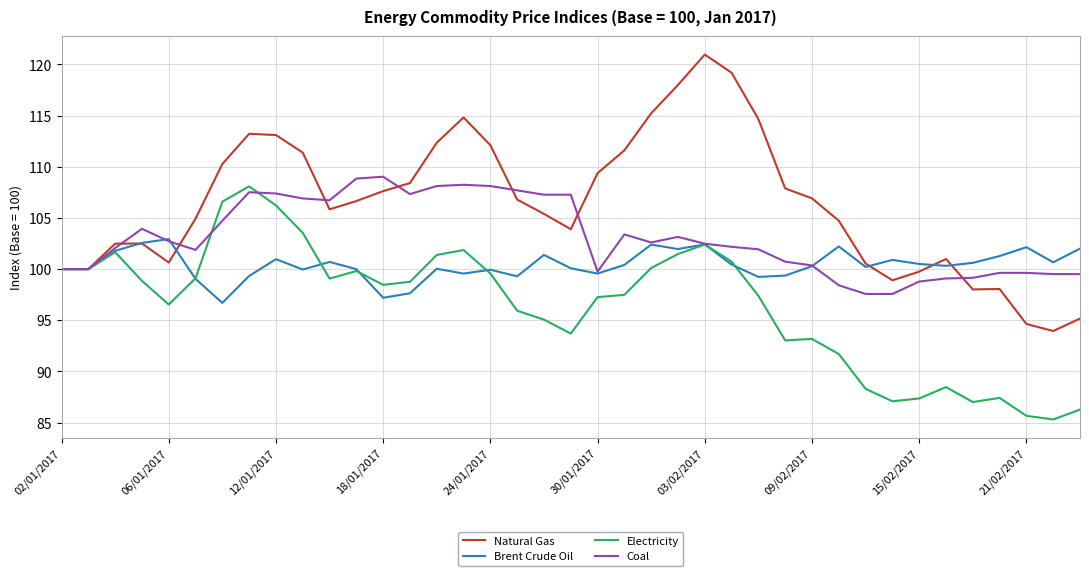

Which series has the largest range (max minus min)?

Natural Gas